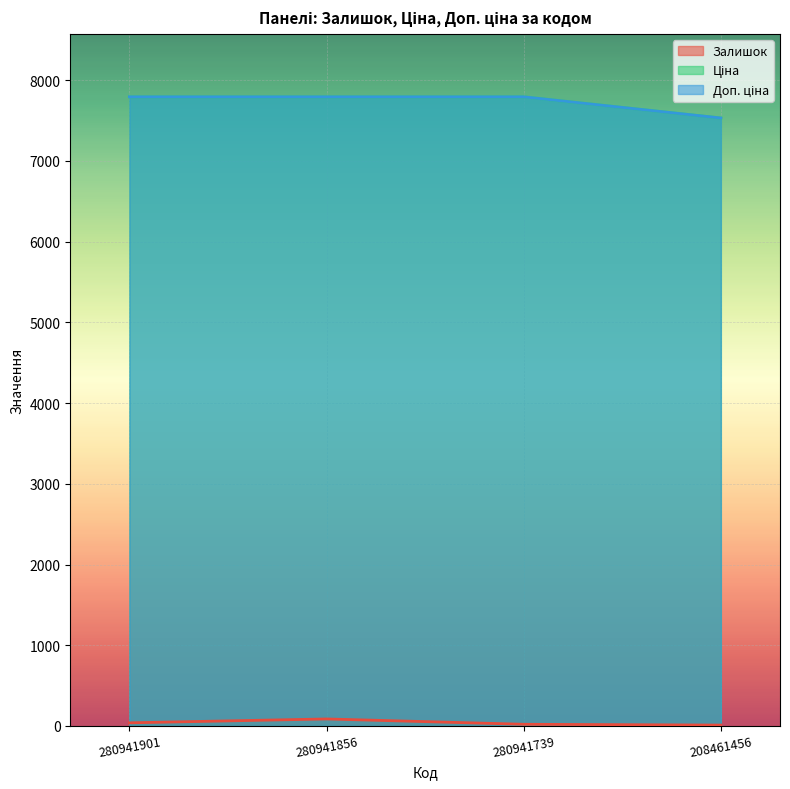

What is the difference between the second highest and minimum values in the Залишок series?

28.0